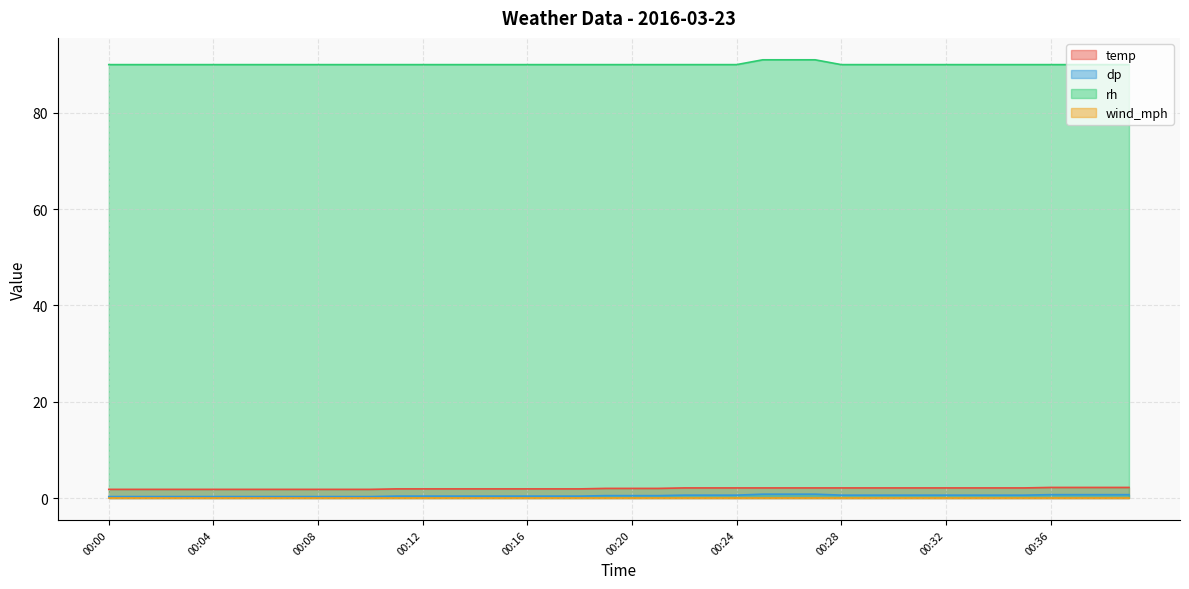

How many lines are shown in the chart?

4